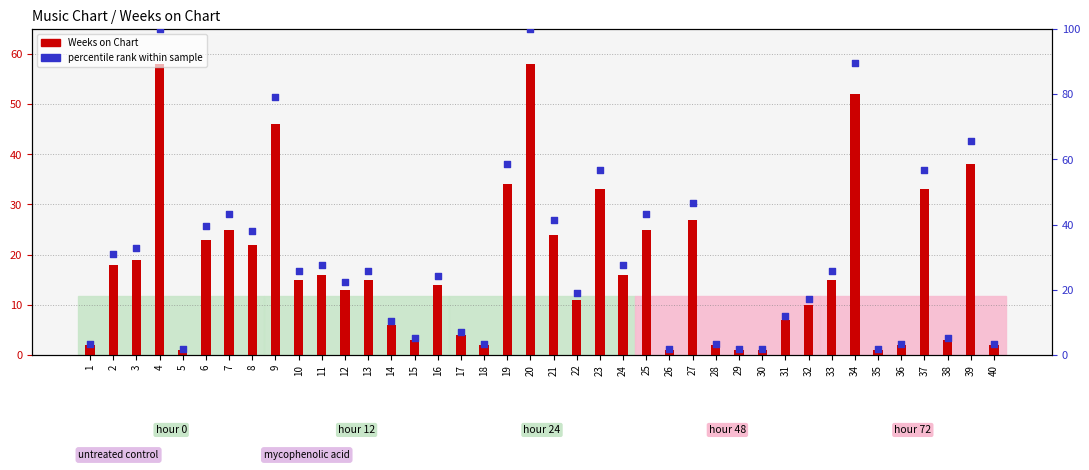

Which series has the largest total across all categories?

percentile rank within sample